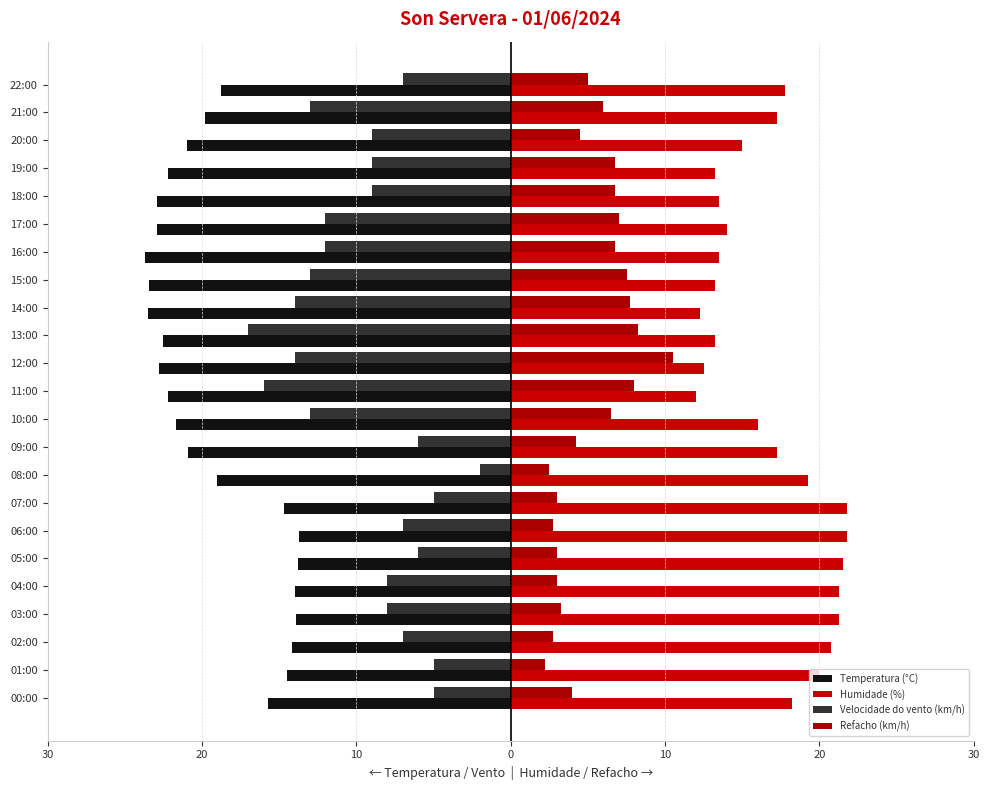

Does the chart contain stacked bars?

No